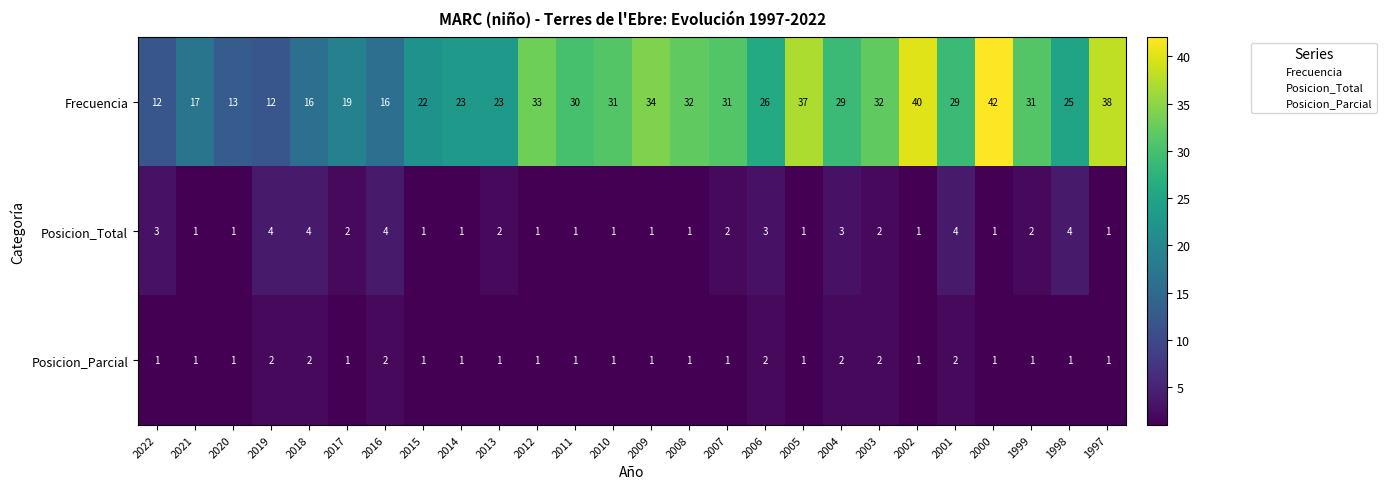

True or false: Posicion_Total has a value of 4 at 2001.

True